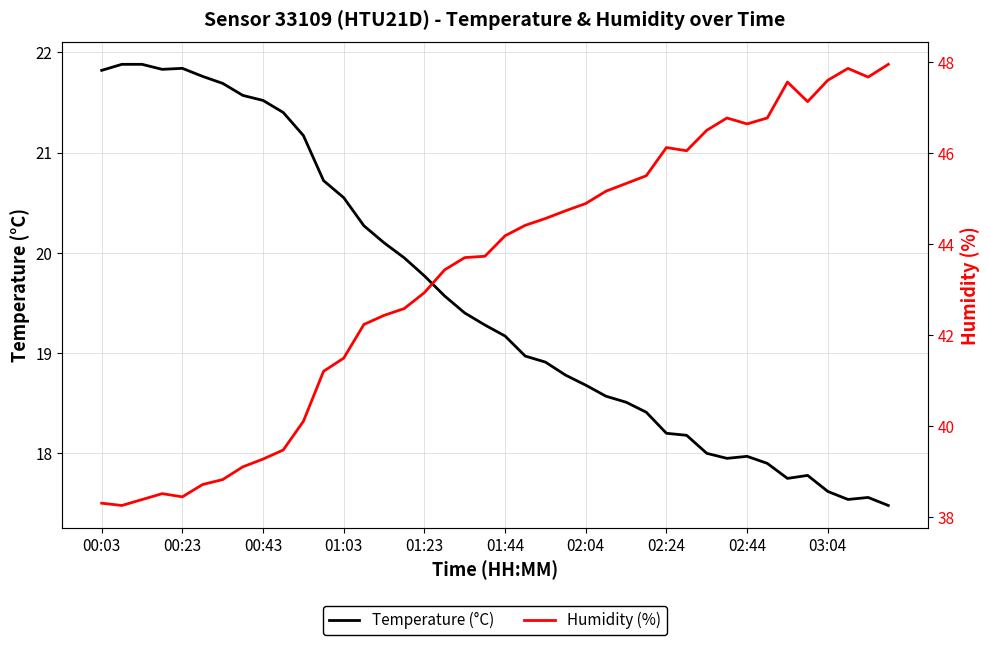

Is this an area chart (filled region under the line)?

No